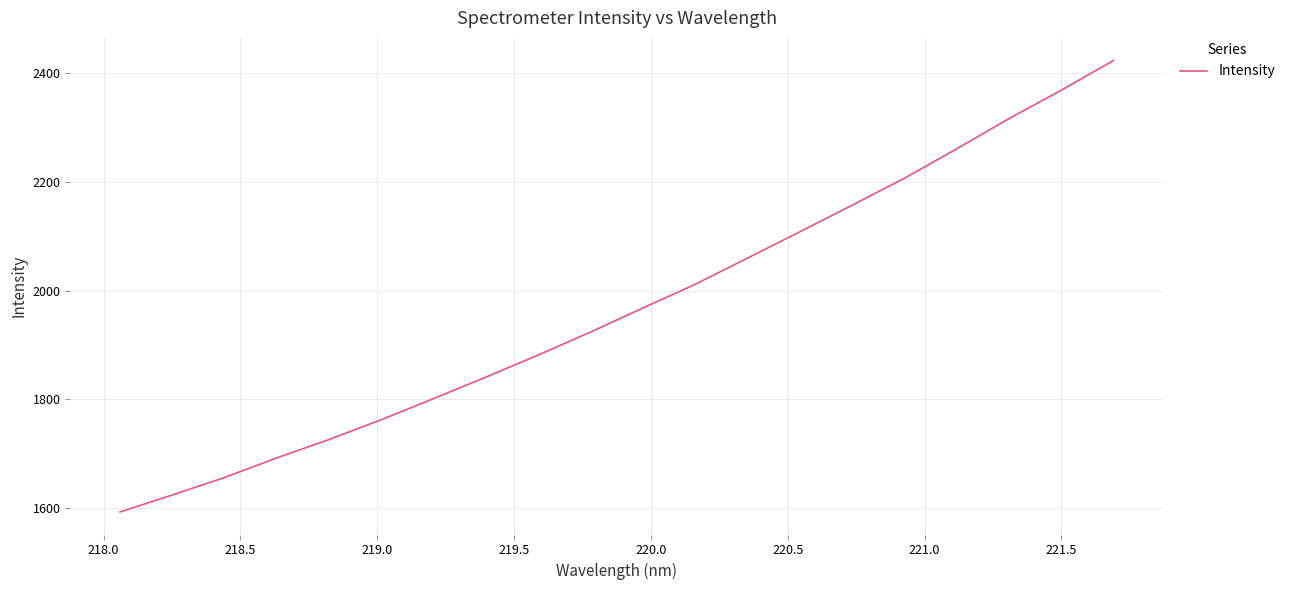

What is the minimum value shown in the chart?

1592.9